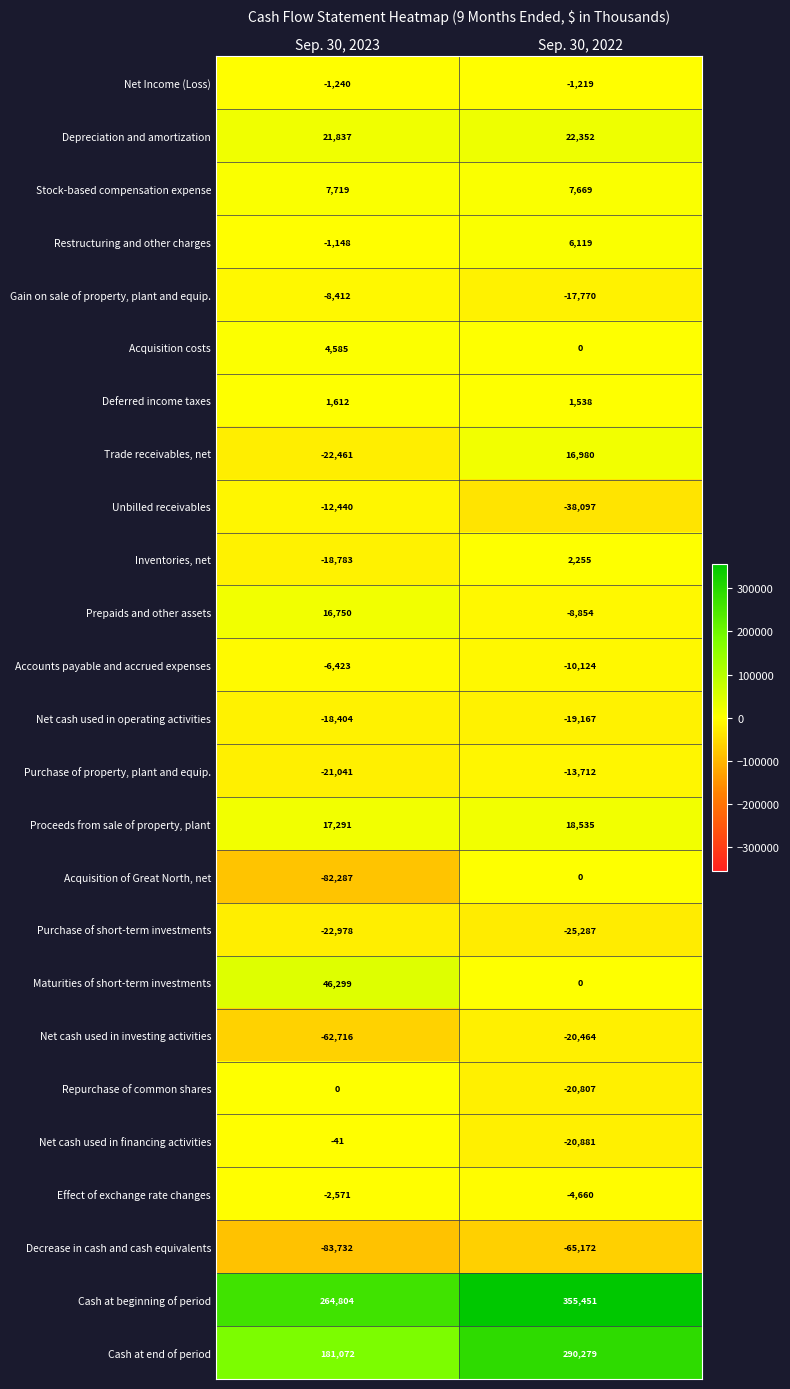

Between Sep. 30, 2023 and Sep. 30, 2022, which series saw the biggest shift?

Cash at end of period